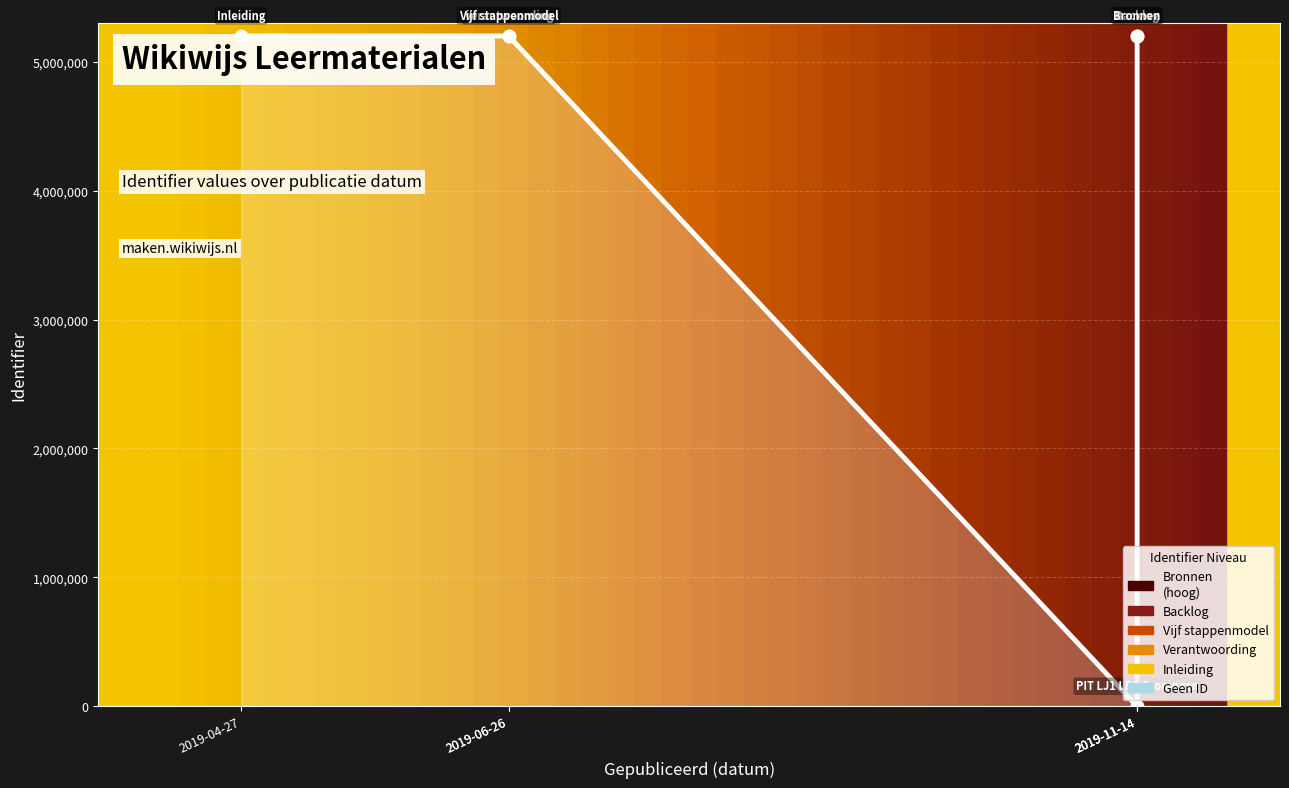

What is the change in value from 2019-04-27 to 2019-06-26?

+11